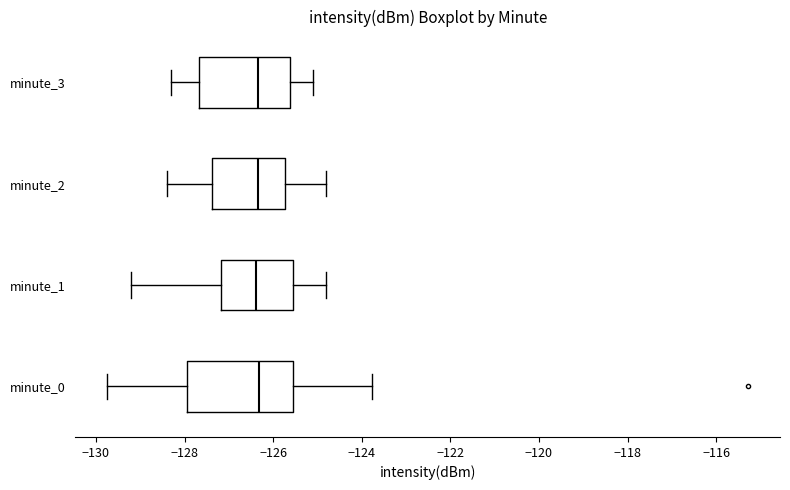

Comparing the boxes themselves (not the whiskers), which one is the widest?

minute_0